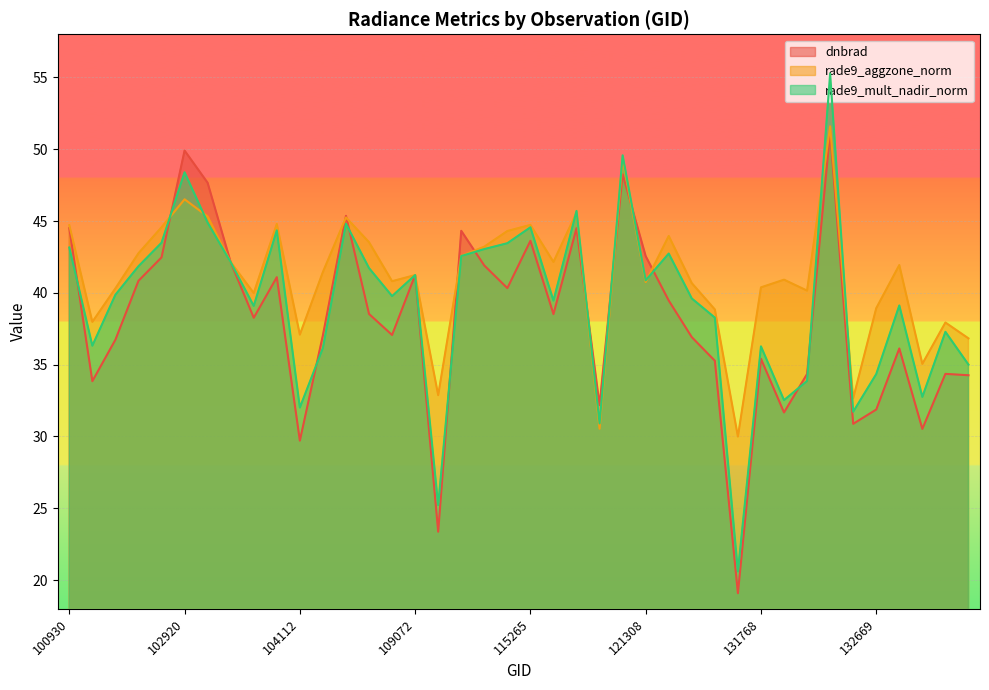

List the series in order of their peak value, lowest first.

dnbrad, rade9_aggzone_norm, rade9_mult_nadir_norm